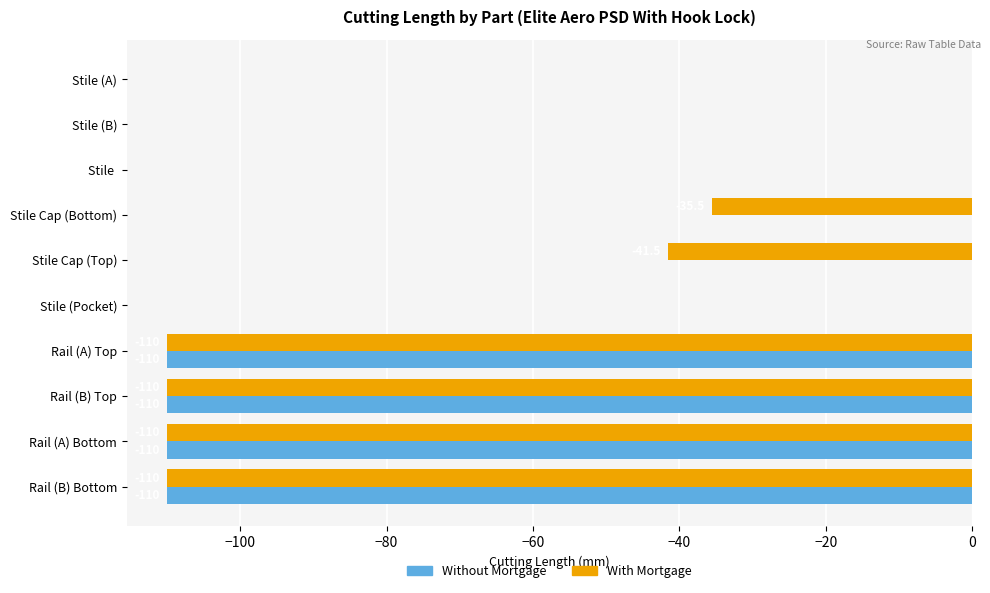

Is it true that Without Mortgage equals -150.1 at Rail (A) Top?

False